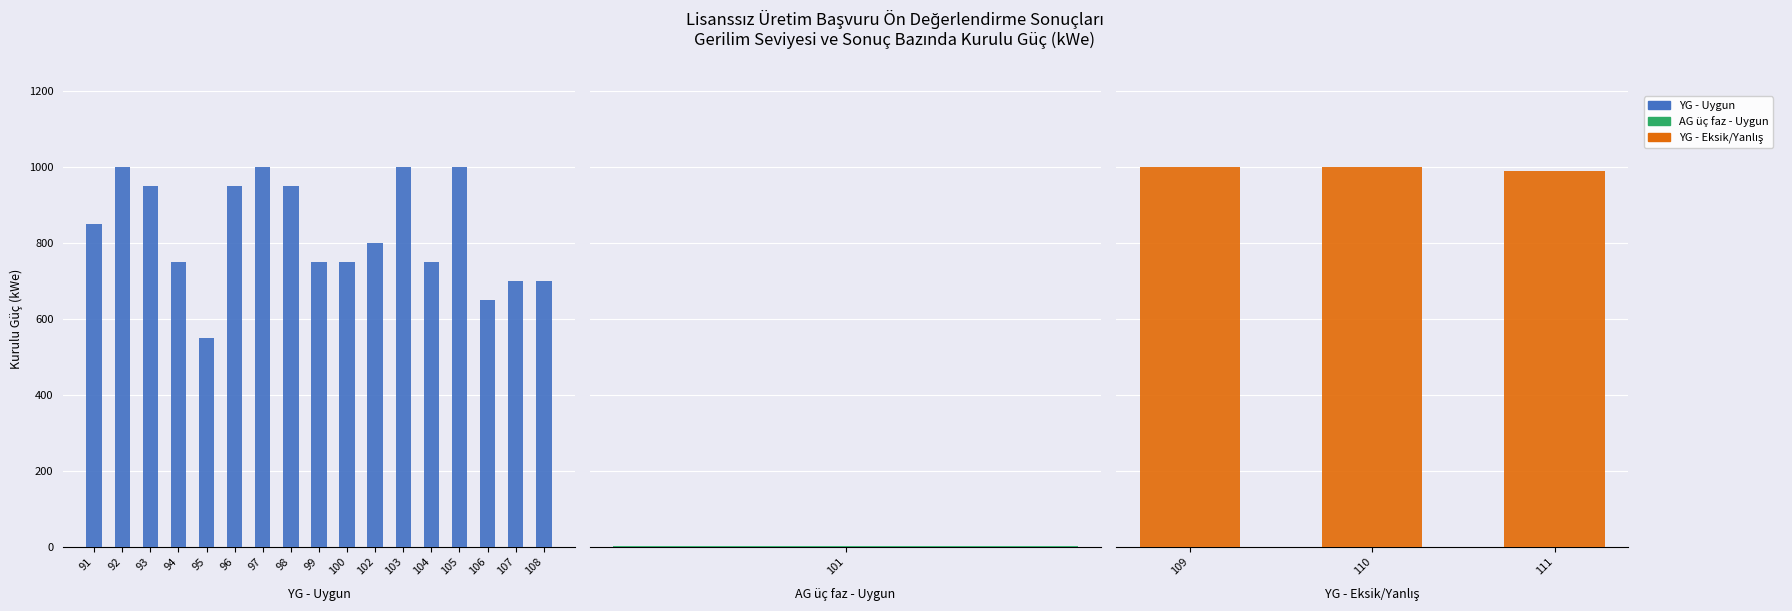

What is the value of the 6th bar from the left?

950